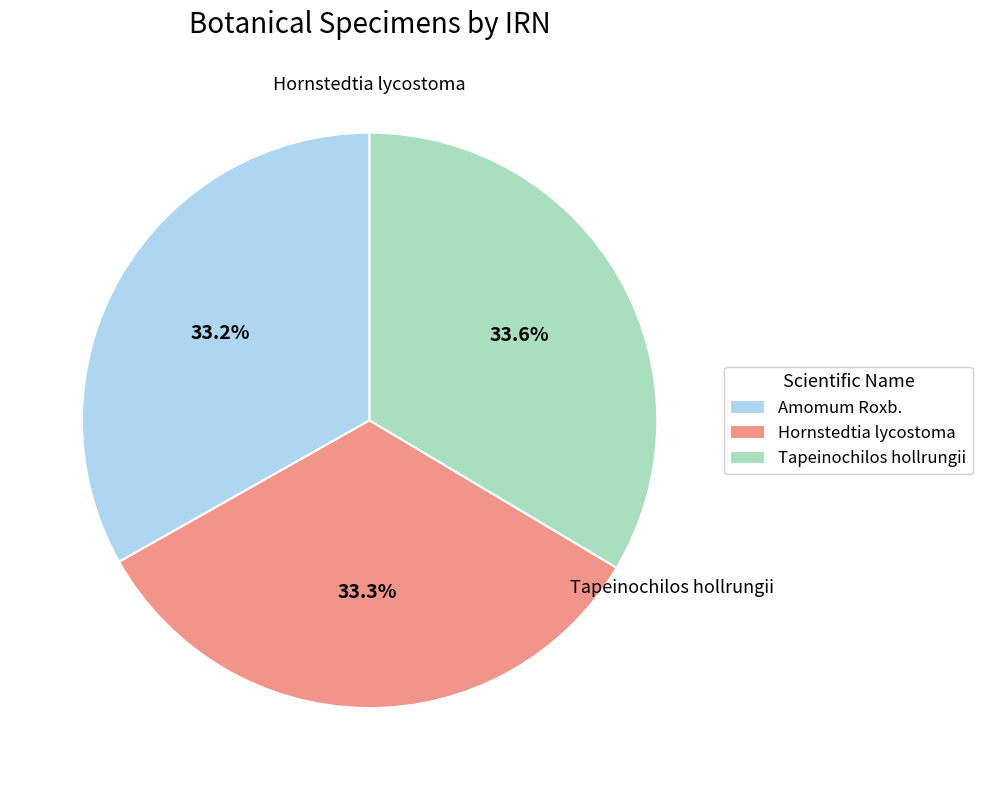

What percentage is NOT represented by Amomum Roxb.?

66.8%